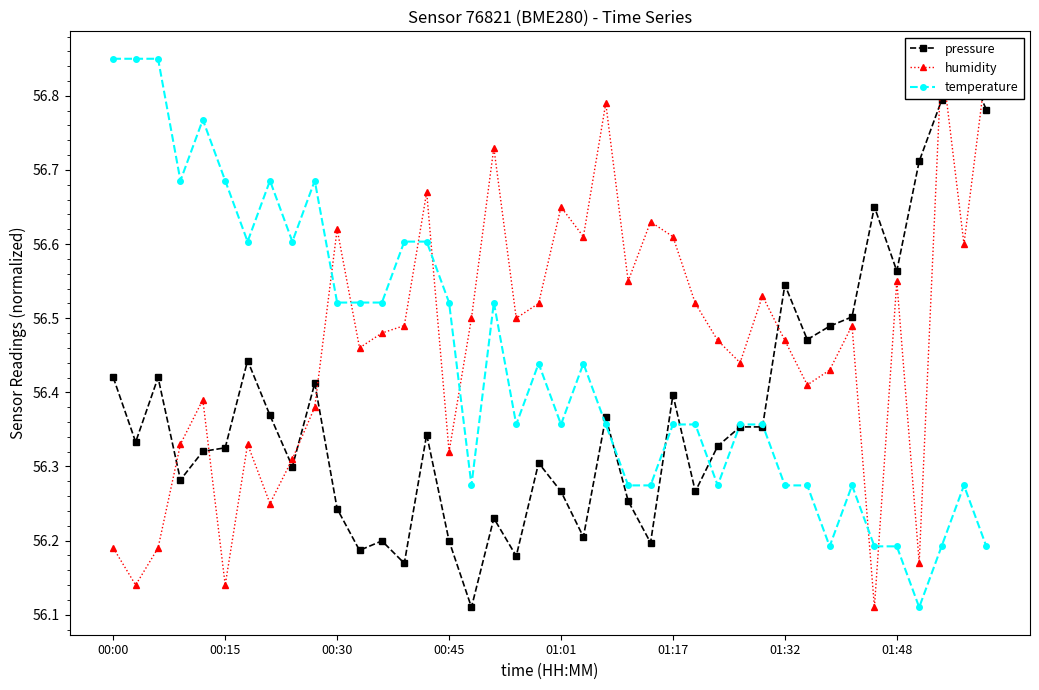

How many pressure values are between 56 and 57?

40